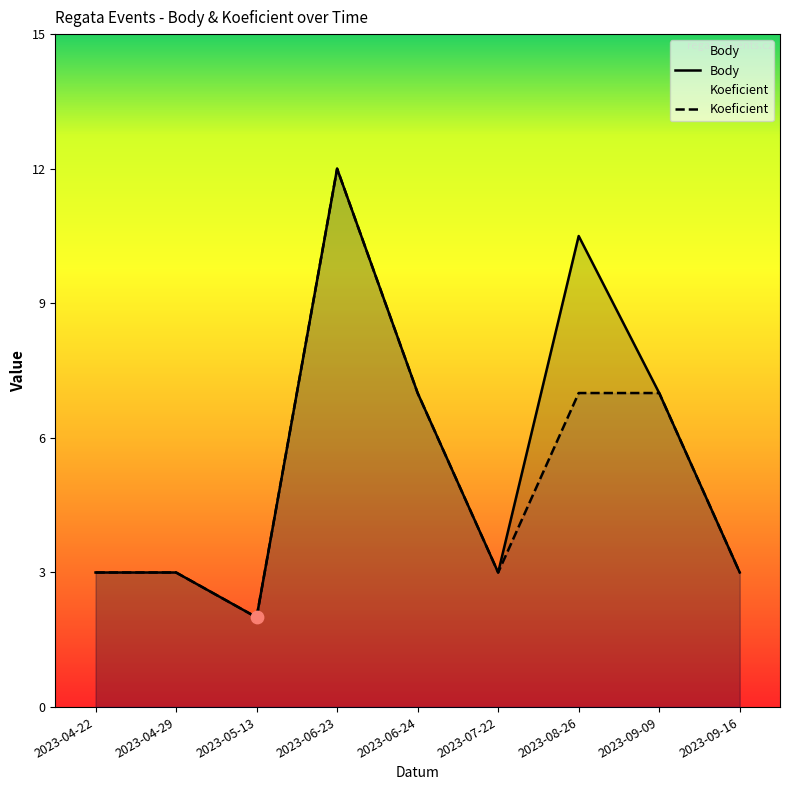

Which series contains the highest Y value?

Body